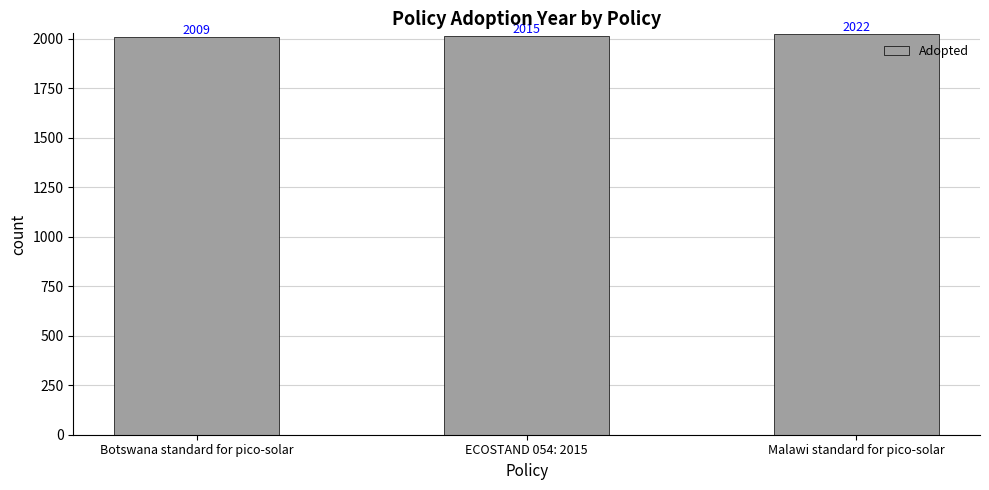

What position from the left is Malawi standard for pico-solar?

3